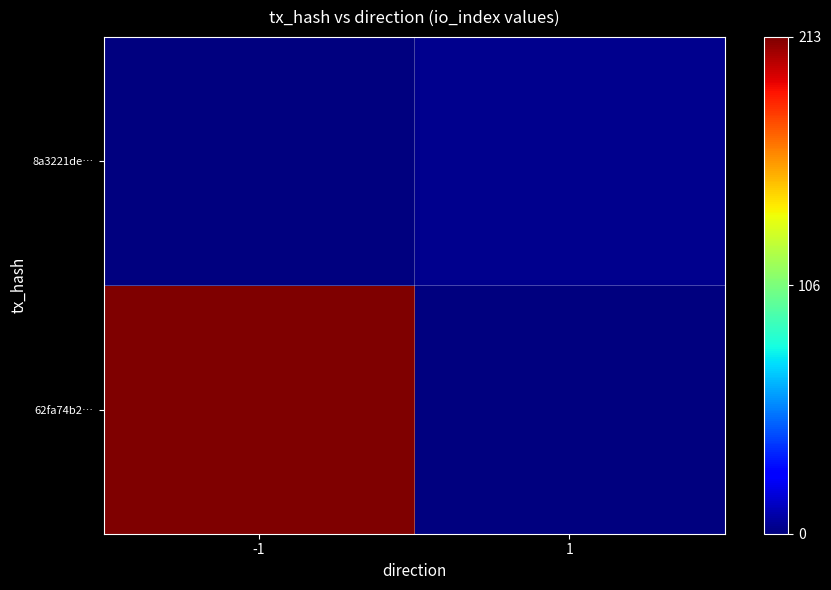

Which has a higher value, -1 or 1?

-1